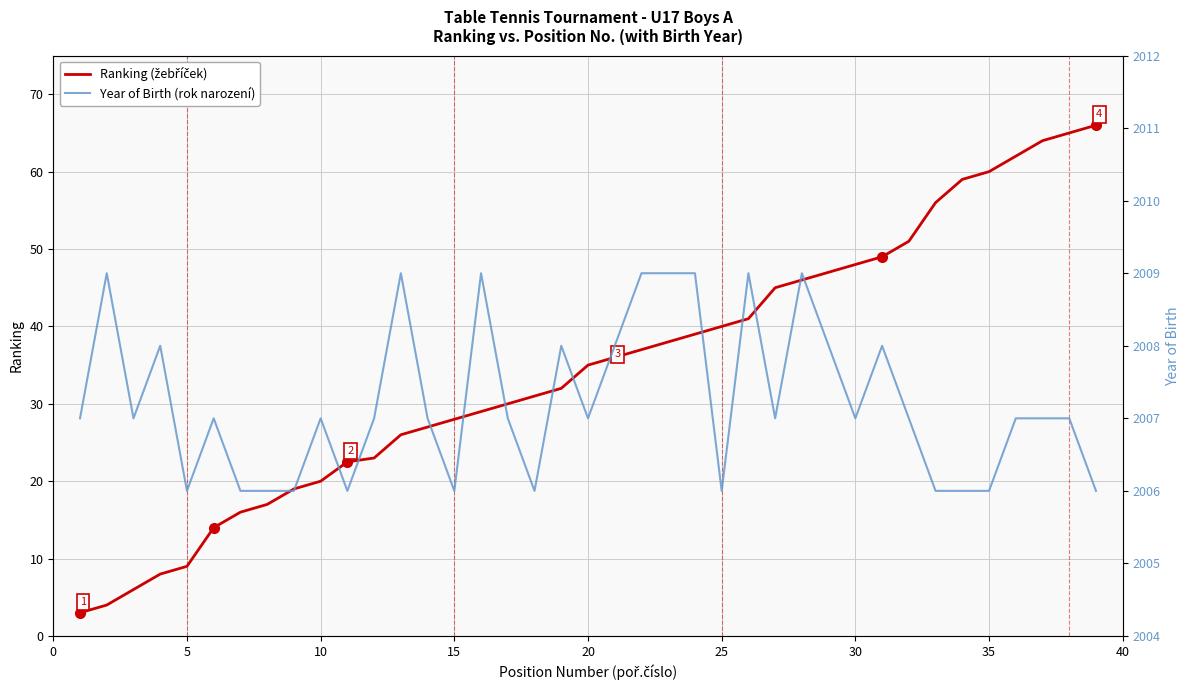

What are all the series names shown in the legend?

Ranking (žebříček), Year of Birth (rok narození)